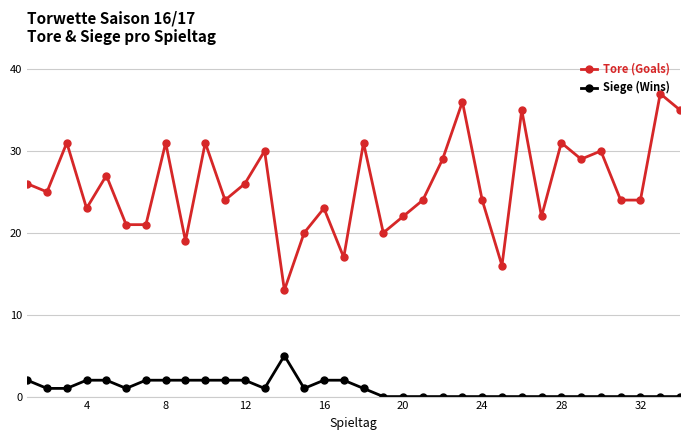

True or false: Tore (Goals) and Siege (Wins) intersect in this chart.

False